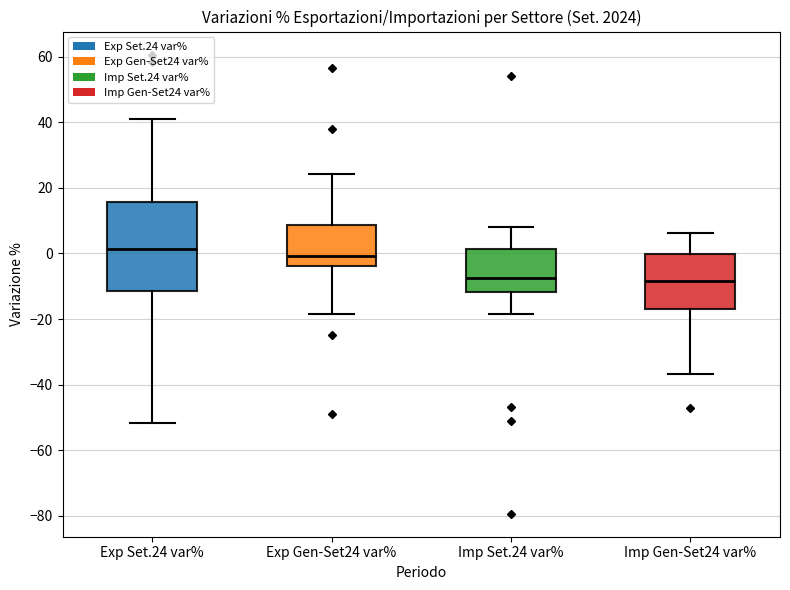

Reading left to right, transcribe this box plot: for each box, give where its median line is, the range the box spans, and where its two whiskers end, as read against the y-axis. The values are not printed on the chart, so give them approximately, as read against the axis.

Exp Set.24 var%: median 2, box -12 to 16, whiskers -52 to 42
Exp Gen-Set24 var%: median 0, box -4 to 8, whiskers -18 to 24
Imp Set.24 var%: median -8, box -12 to 2, whiskers -18 to 8
Imp Gen-Set24 var%: median -8, box -16 to 0, whiskers -36 to 6